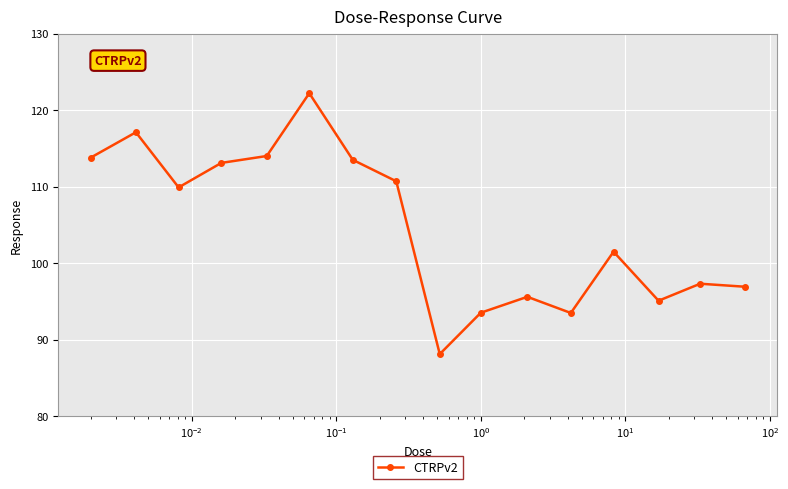

What is the greatest value displayed?

122.2